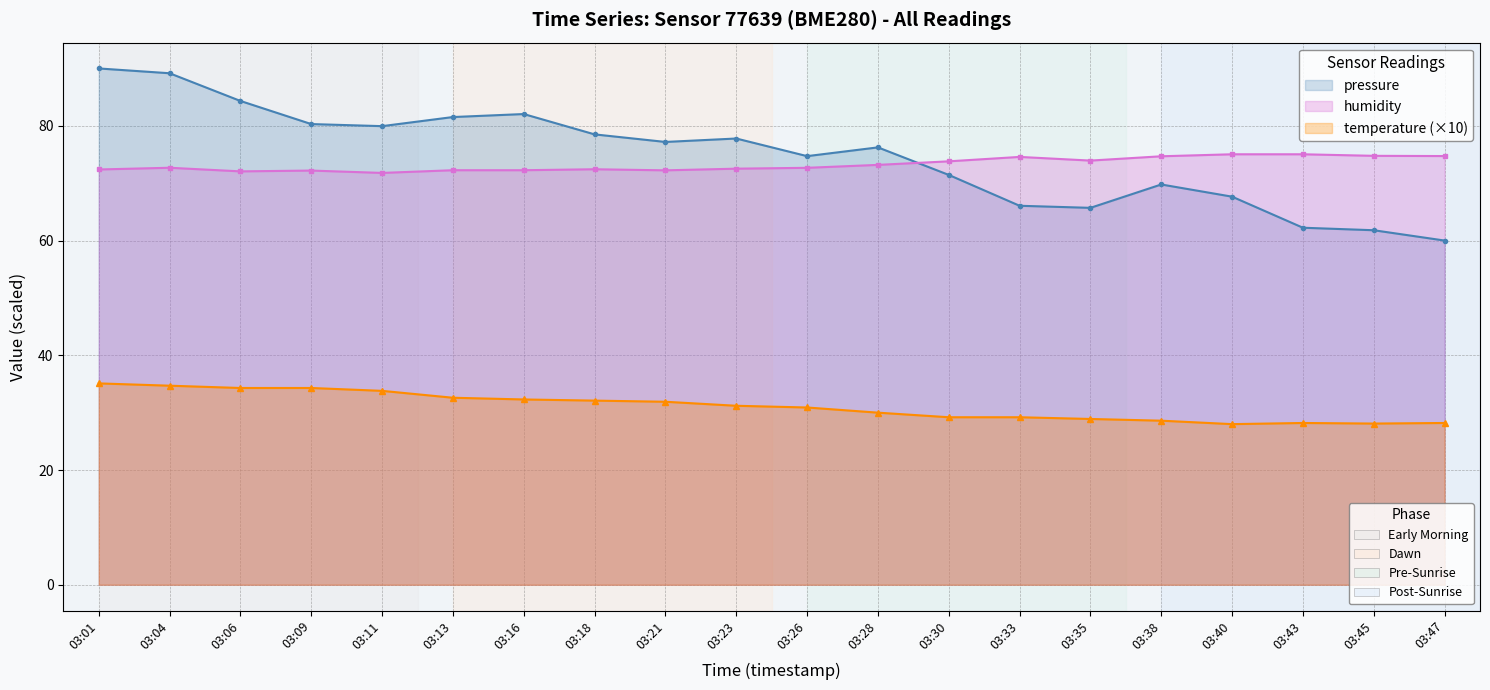

True or false: humidity and temperature cross at least once.

False